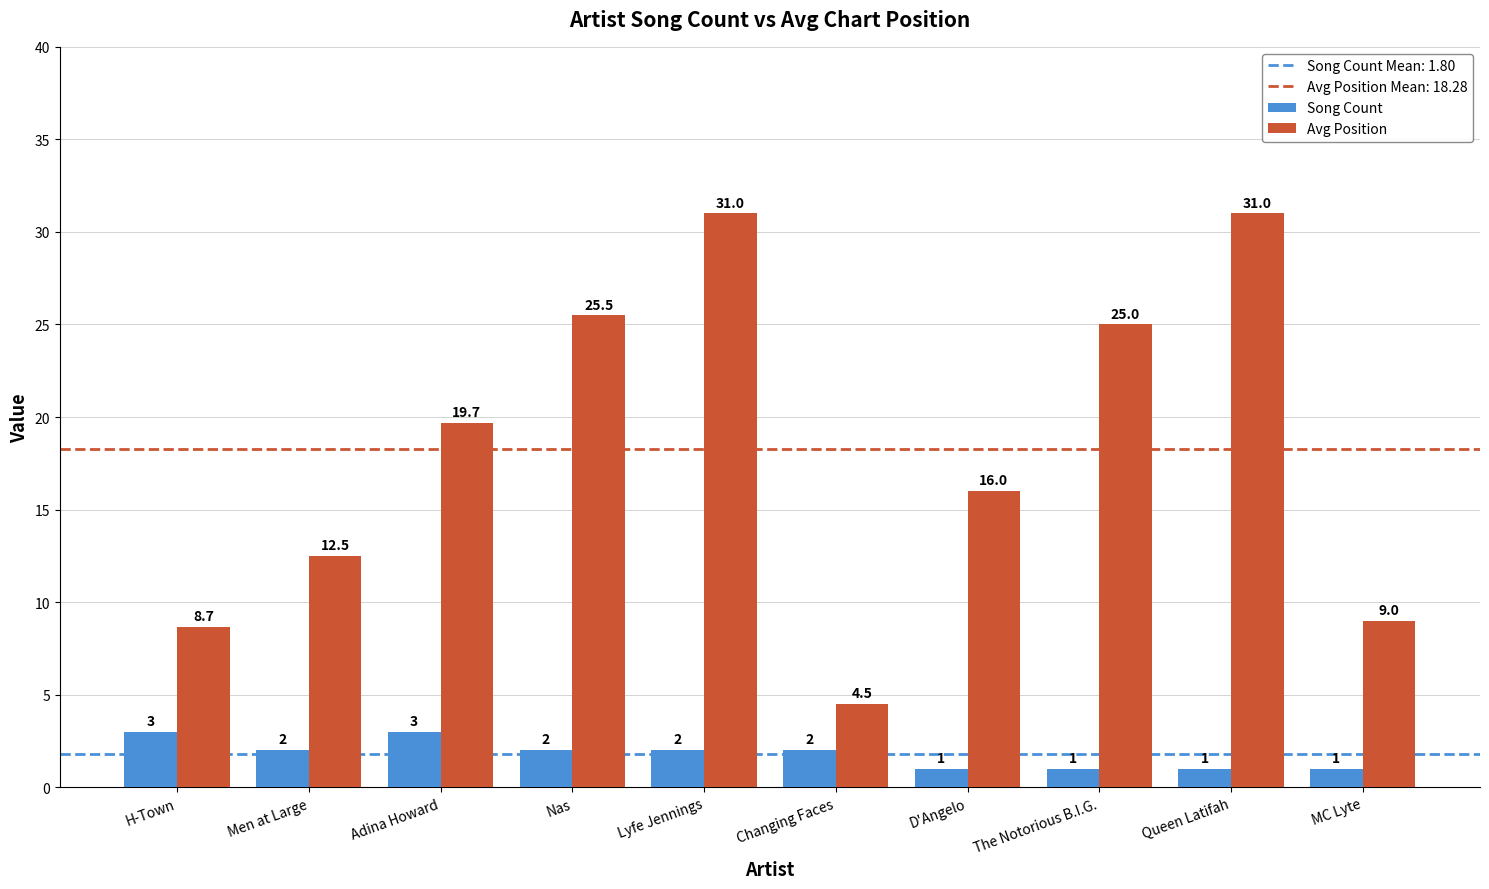

What is the label of the 3rd bar from the right?

The Notorious B.I.G.